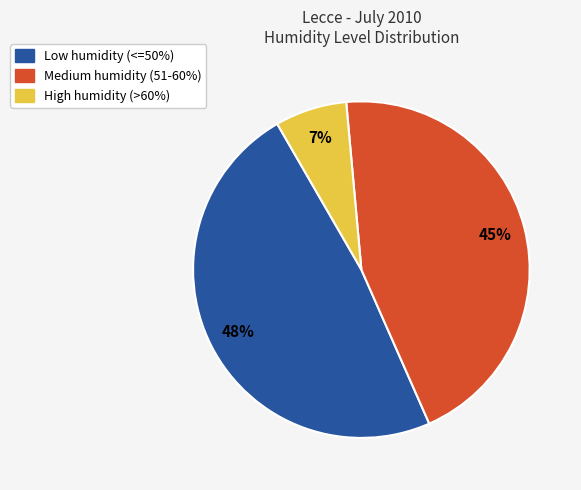

To the nearest percent, what is the difference between the largest and smallest slice percentages?

41%